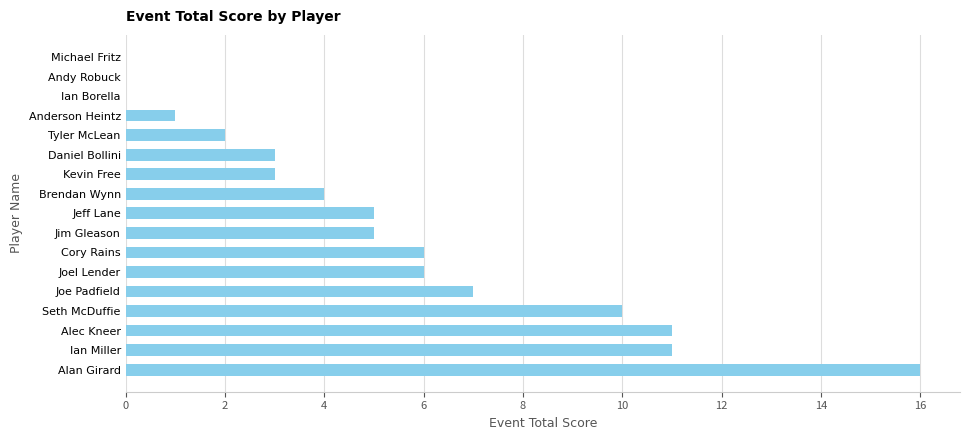

True or false: the data shows 6 at Brendan Wynn.

False